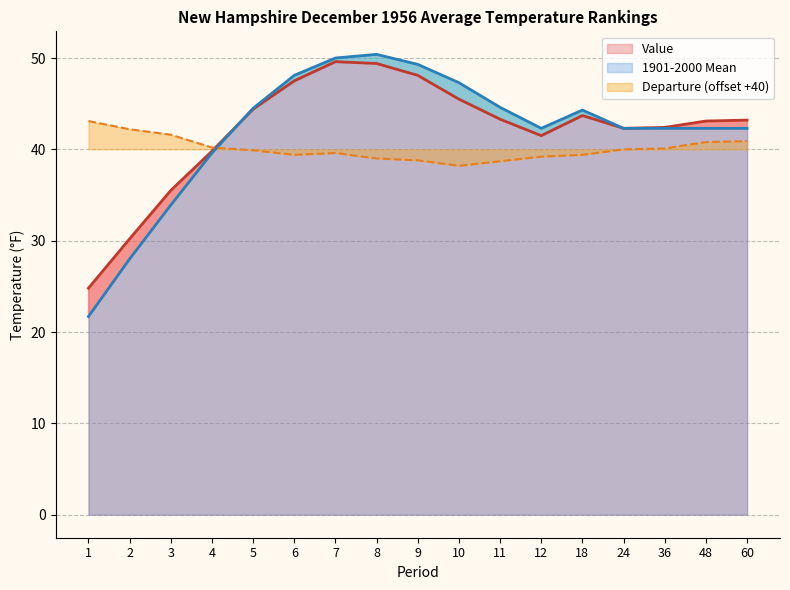

Is it true that Departure equals 55.8 at 8?

False